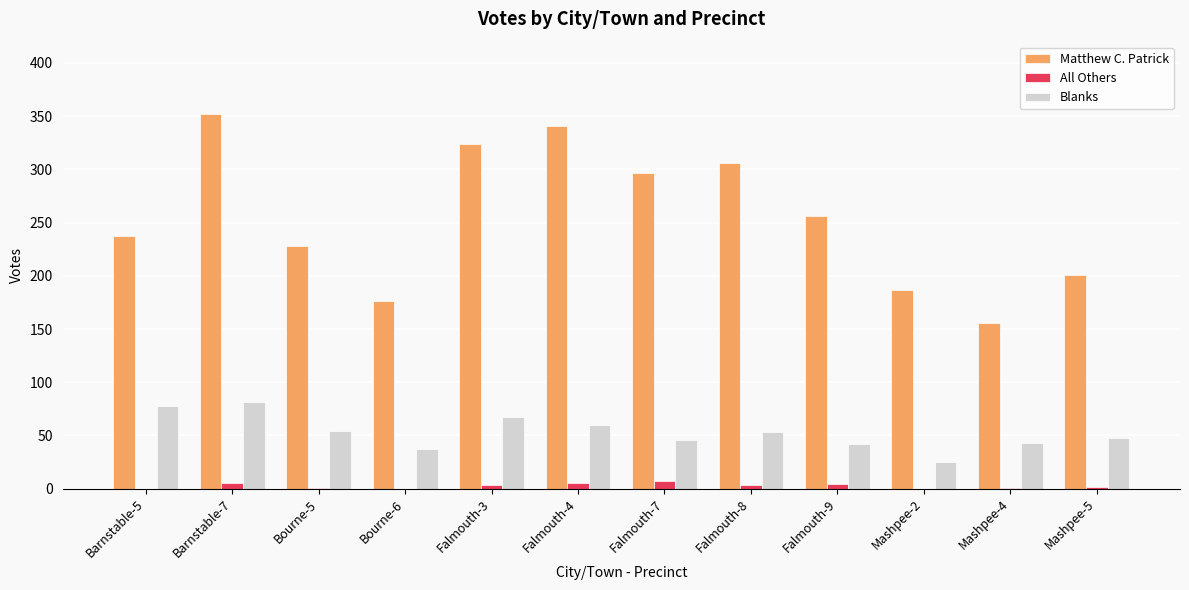

Count the number of data series in this chart.

3